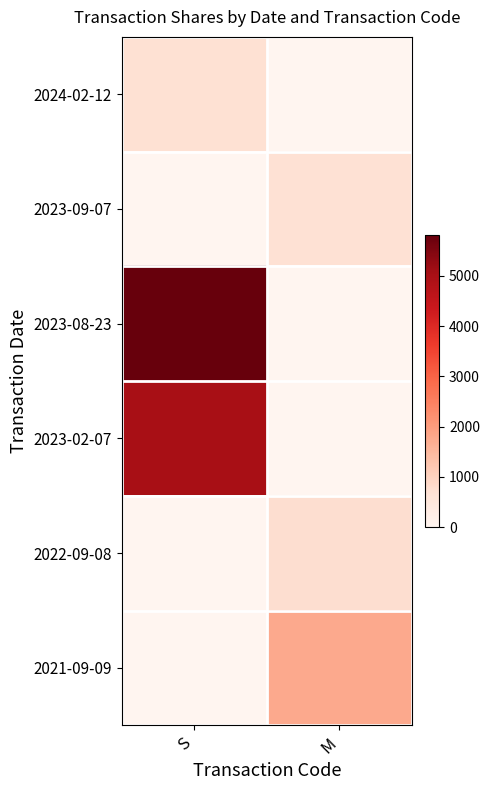

What is the total value across all series at S?

11513